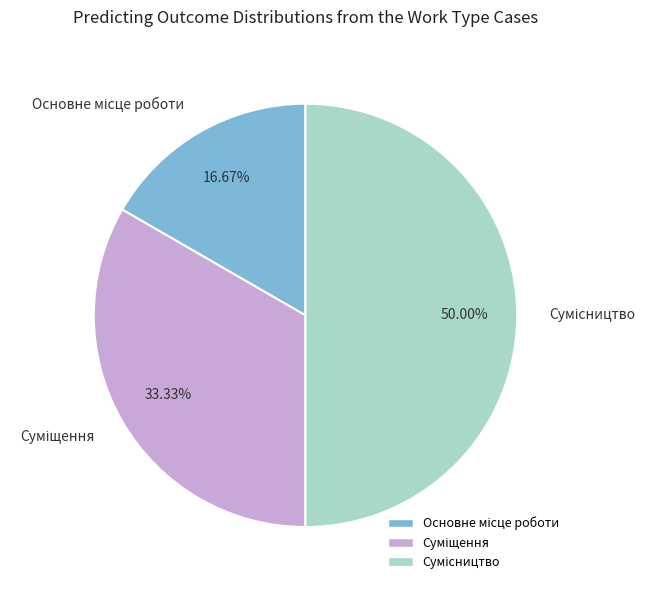

Count the number of slices in the pie.

3